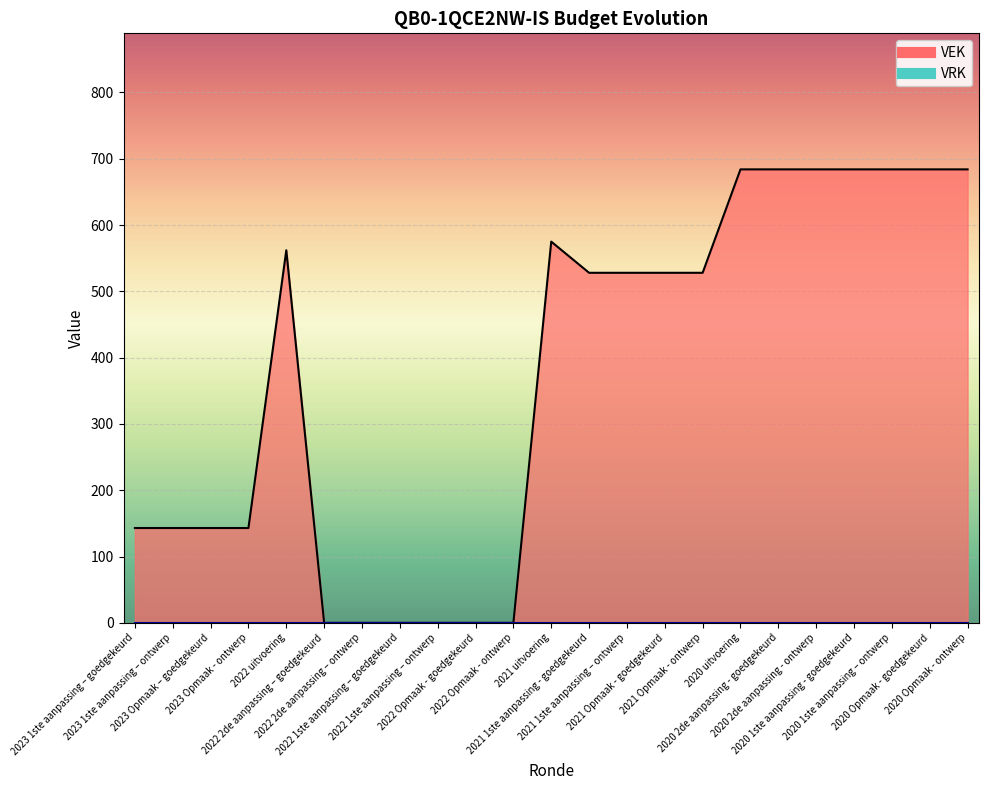

The value at 2020 1ste aanpassing – ontwerp is 684. True or false?

True